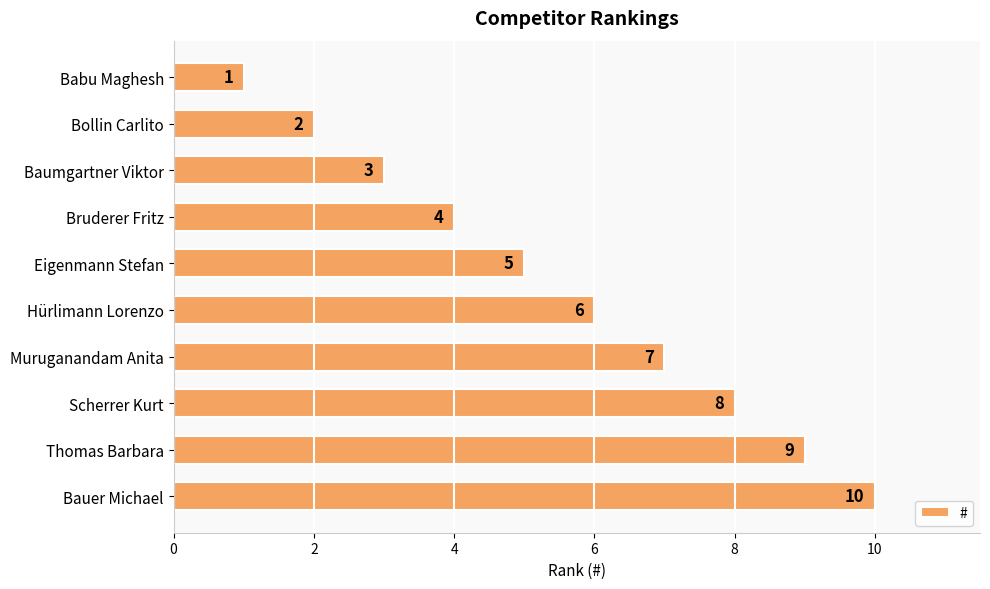

Are the bars grouped side by side (vs. stacked)?

No